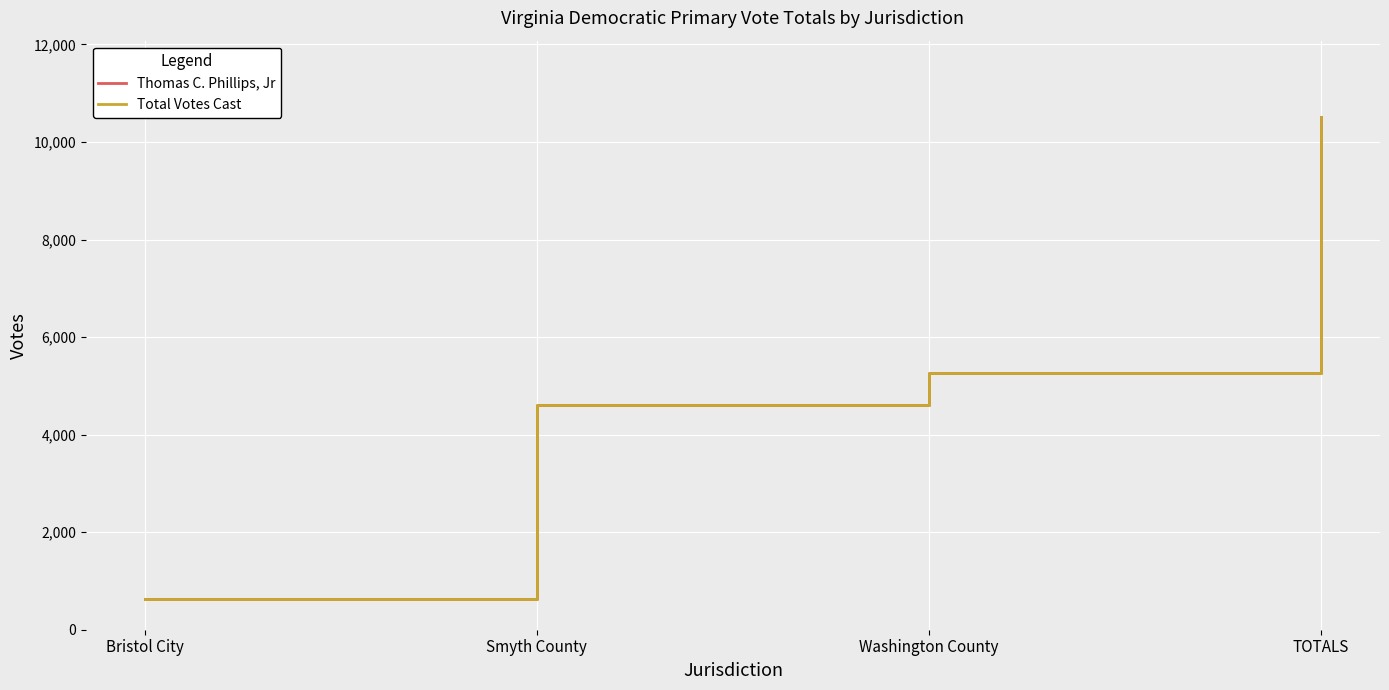

What is the approximate value of Thomas C. Phillips, Jr at Bristol City, to the nearest 50?

650